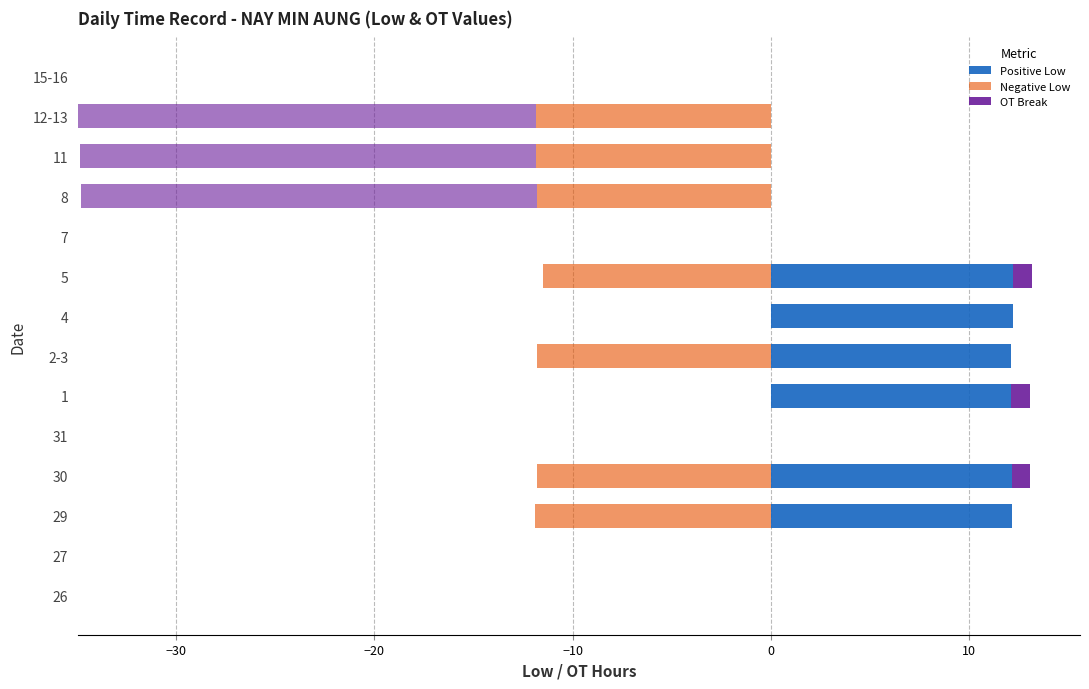

How many categories are shown in the chart?

14